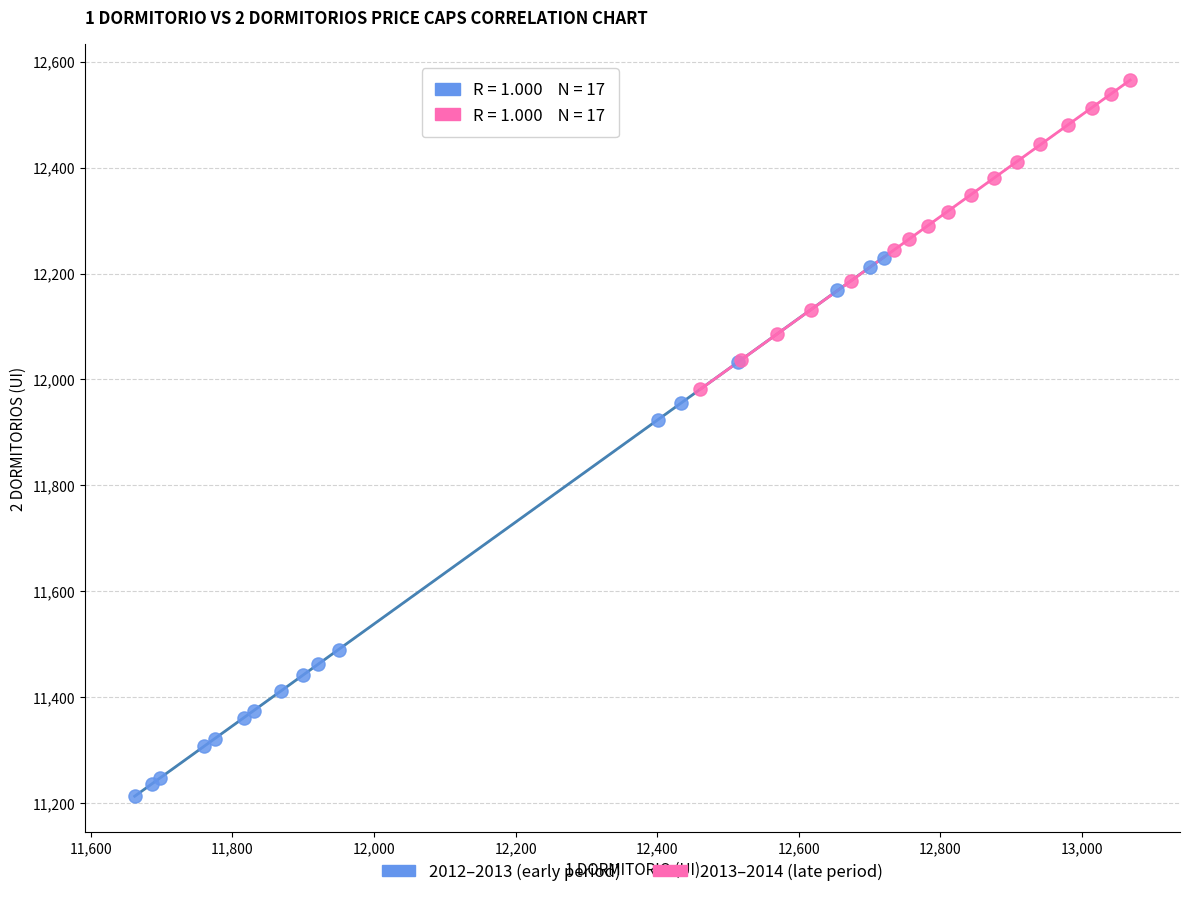

Which series reaches the minimum Y coordinate?

2012–2013 (early period)